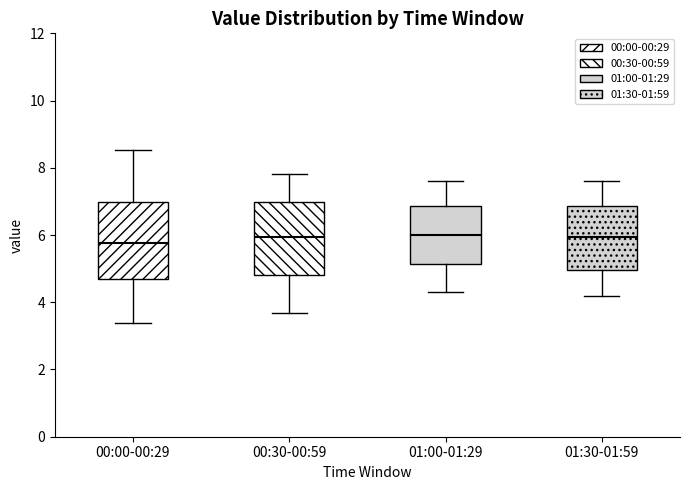

Reading left to right, read every box against the y-axis: the position of its median line, the range the box covers, and the ends of its whiskers. The values are not printed on the chart, so give them approximately, as read against the axis.

00:00-00:29: median 5.8, box 4.6 to 7.0, whiskers 3.4 to 8.6
00:30-00:59: median 6.0, box 4.8 to 7.0, whiskers 3.6 to 7.8
01:00-01:29: median 6.0, box 5.2 to 6.8, whiskers 4.4 to 7.6
01:30-01:59: median 6.0, box 5.0 to 6.8, whiskers 4.2 to 7.6